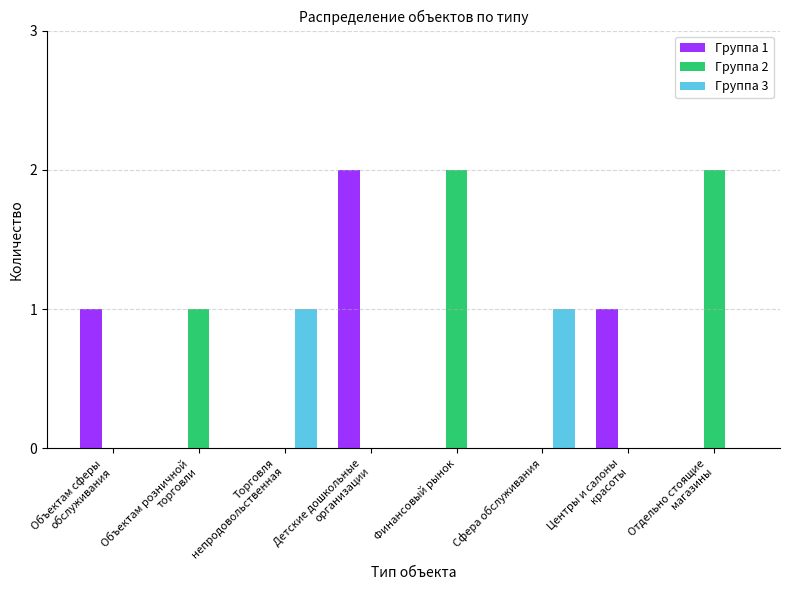

What are all the series names shown in the legend?

Группа 1, Группа 2, Группа 3